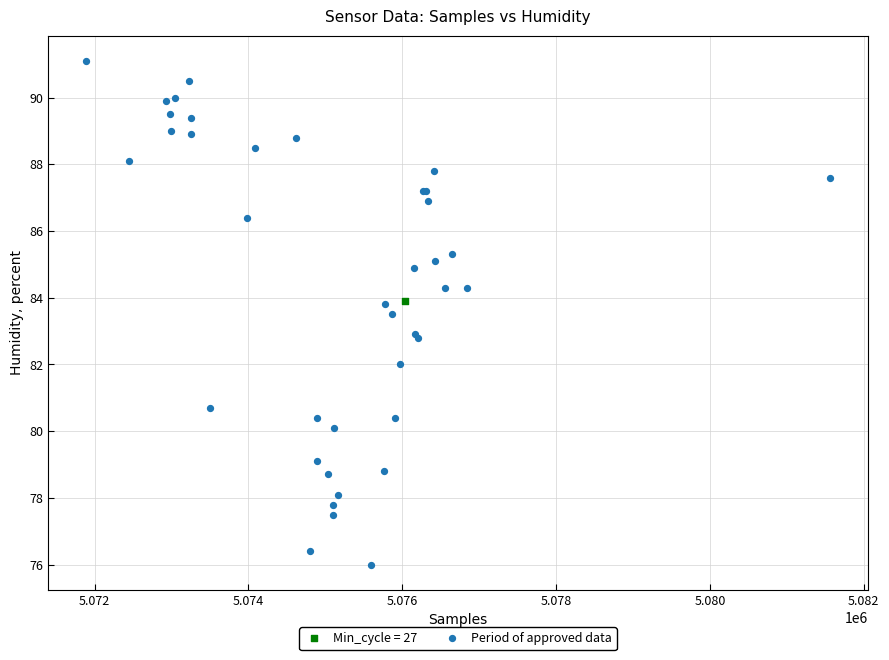

What are all the series names shown in the legend?

Min_cycle = 27, Period of approved data